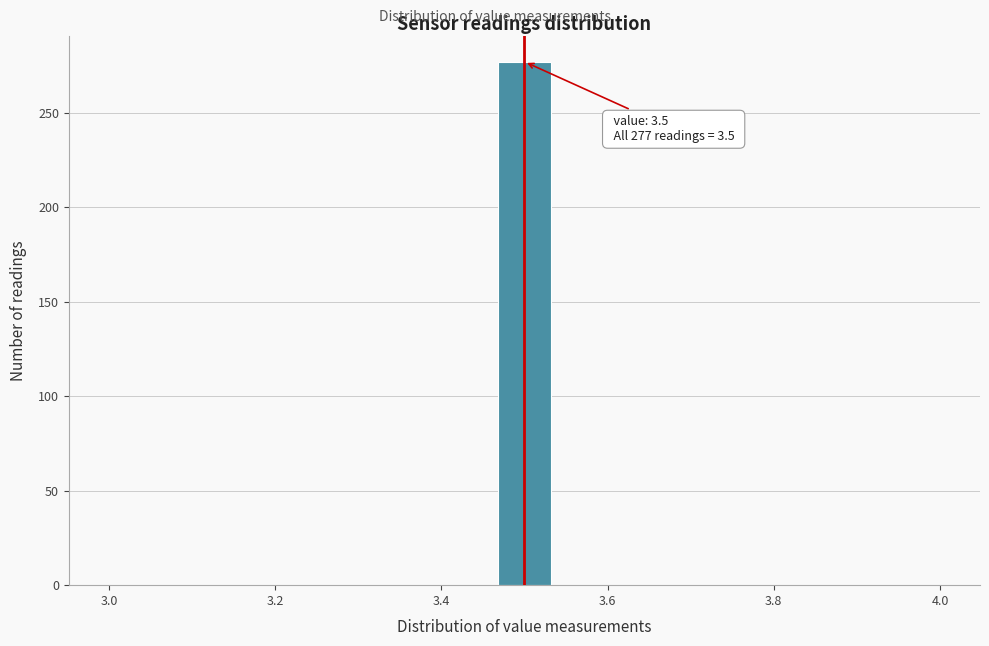

Around what value on the x-axis is the tallest bar? Give the approximate position of its centre, as read against the axis.

3.50